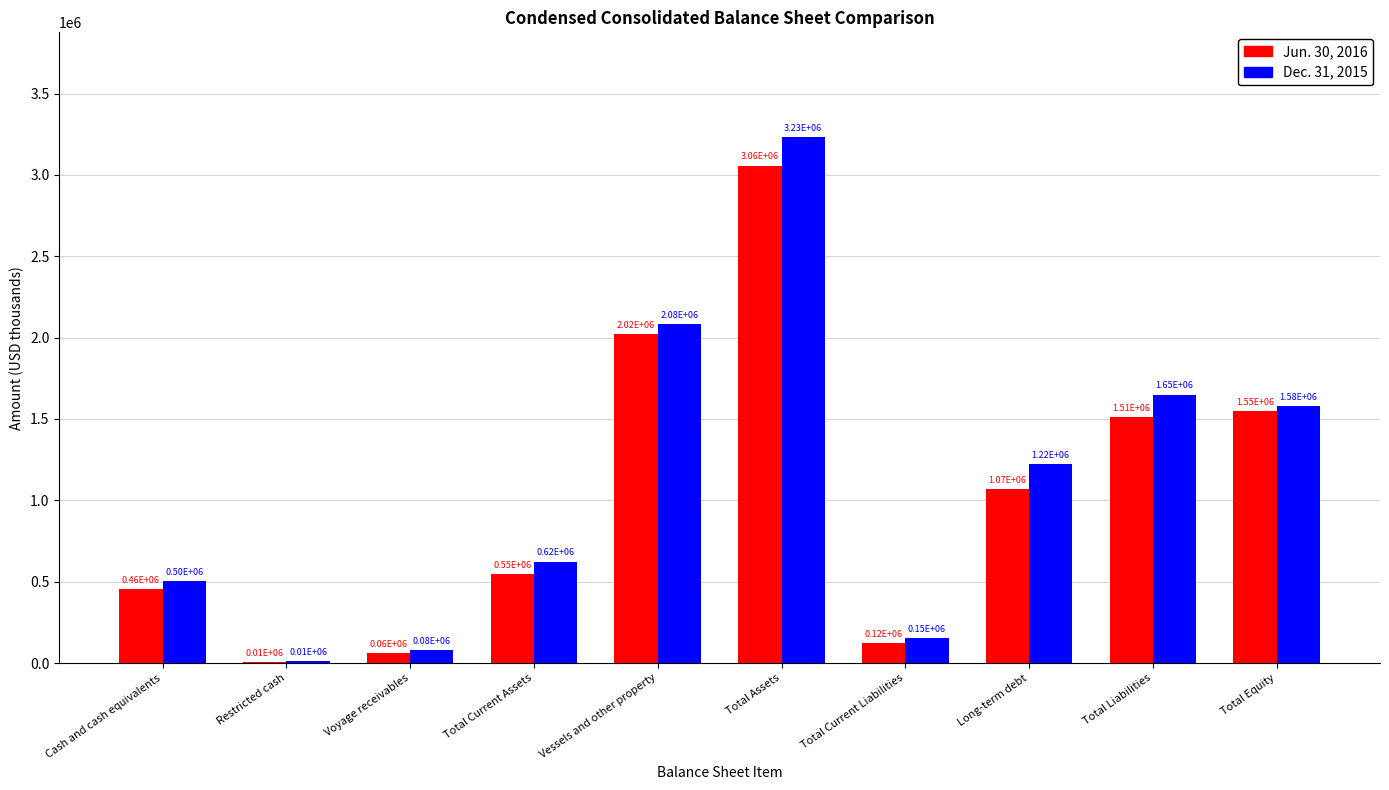

What is the average value of the Jun. 30, 2016 series?

1039818